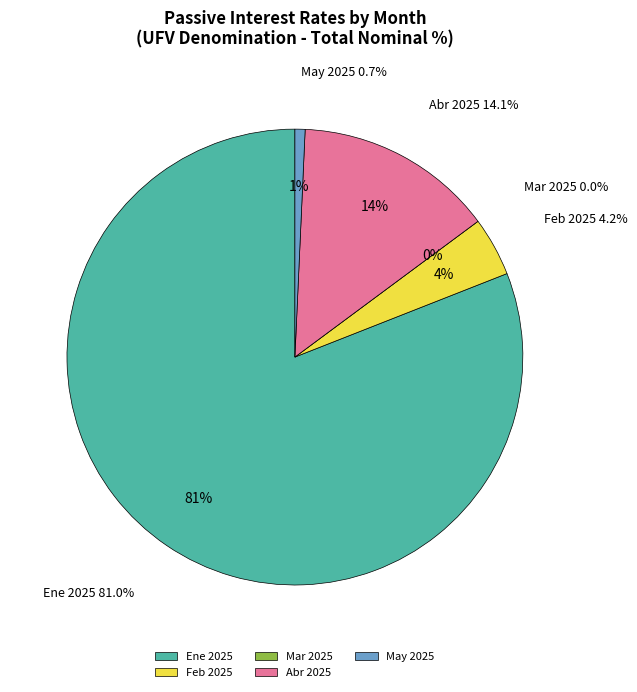

Is there a majority slice in this chart?

Yes